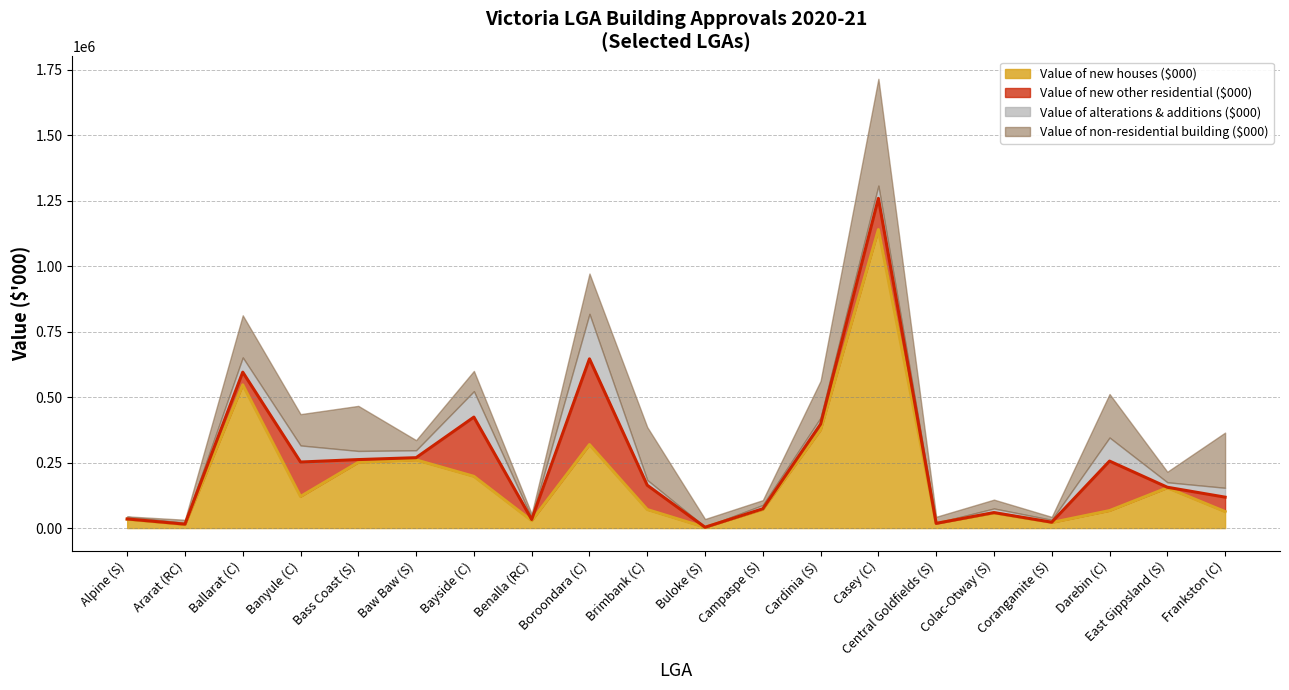

Reading right to left, transcribe all the data shown in this chart.

Value of new houses ($000): Frankston (C)=63023.3	East Gippsland (S)=153922.5	Darebin (C)=66767.6	Corangamite (S)=21421.4	Colac-Otway (S)=57683.3	Central Goldfields (S)=17988.5	Casey (C)=1140283.6	Cardinia (S)=375392.2	Campaspe (S)=71417.2	Buloke (S)=3201.9	Brimbank (C)=70907.7	Boroondara (C)=318902.8	Benalla (RC)=28463.4	Bayside (C)=197683.9	Baw Baw (S)=260421.9	Bass Coast (S)=251252.6	Banyule (C)=120757.2	Ballarat (C)=547298.6	Ararat (RC)=13403.5	Alpine (S)=33609.2
Value of new other residential ($000): Frankston (C)=55118.1	East Gippsland (S)=2110.9	Darebin (C)=189173.8	Corangamite (S)=1037.1	Colac-Otway (S)=1540.0	Central Goldfields (S)=0.0	Casey (C)=119254.8	Cardinia (S)=21807.0	Campaspe (S)=2364.4	Buloke (S)=0.0	Brimbank (C)=92754.3	Boroondara (C)=327483.6	Benalla (RC)=4468.4	Bayside (C)=226240.6	Baw Baw (S)=8505.6	Bass Coast (S)=10469.0	Banyule (C)=131600.0	Ballarat (C)=48326.0	Ararat (RC)=1698.5	Alpine (S)=1380.0
Value of alterations & additions ($000): Frankston (C)=35809.3	East Gippsland (S)=19085.6	Darebin (C)=90021.7	Corangamite (S)=9110.6	Colac-Otway (S)=15852.3	Central Goldfields (S)=2004.2	Casey (C)=48741.3	Cardinia (S)=24601.8	Campaspe (S)=14556.9	Buloke (S)=1519.0	Brimbank (C)=20164.5	Boroondara (C)=172025.7	Benalla (RC)=6315.2	Bayside (C)=99118.7	Baw Baw (S)=28397.5	Bass Coast (S)=32962.3	Banyule (C)=63373.3	Ballarat (C)=56365.5	Ararat (RC)=4867.1	Alpine (S)=8434.1
Value of non-residential building ($000): Frankston (C)=210808.8	East Gippsland (S)=40103.3	Darebin (C)=166077.5	Corangamite (S)=11310.4	Colac-Otway (S)=33613.9	Central Goldfields (S)=23226.6	Casey (C)=407802.7	Cardinia (S)=140759.2	Campaspe (S)=18454.1	Buloke (S)=29971.2	Brimbank (C)=201986.4	Boroondara (C)=153845.3	Benalla (RC)=15034.8	Bayside (C)=77271.0	Baw Baw (S)=38563.0	Bass Coast (S)=172123.0	Banyule (C)=119501.4	Ballarat (C)=160722.9	Ararat (RC)=11859.9	Alpine (S)=1305.3